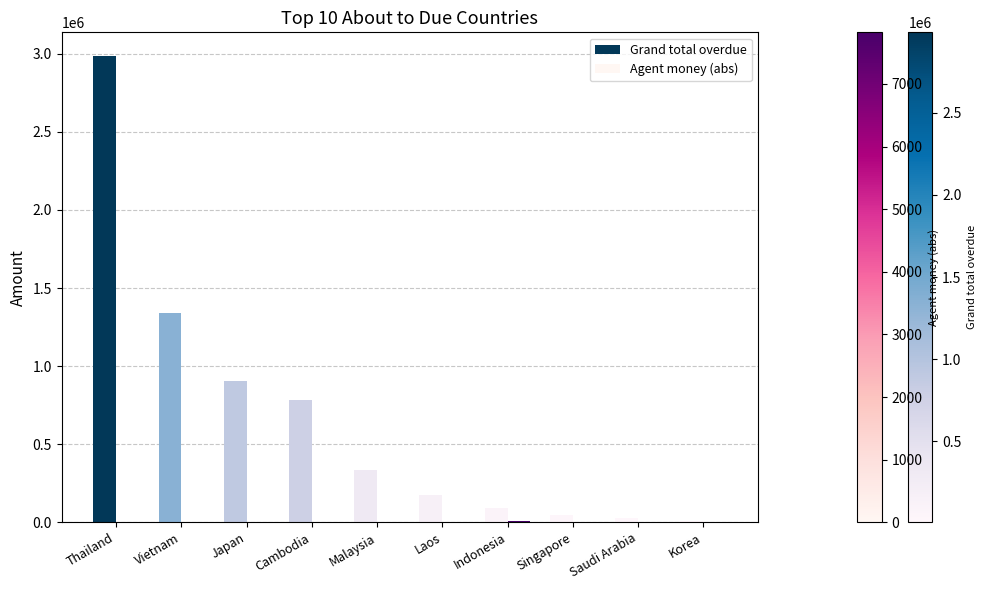

The Grand total overdue series shows 600066.5 at Malaysia. True or false?

False